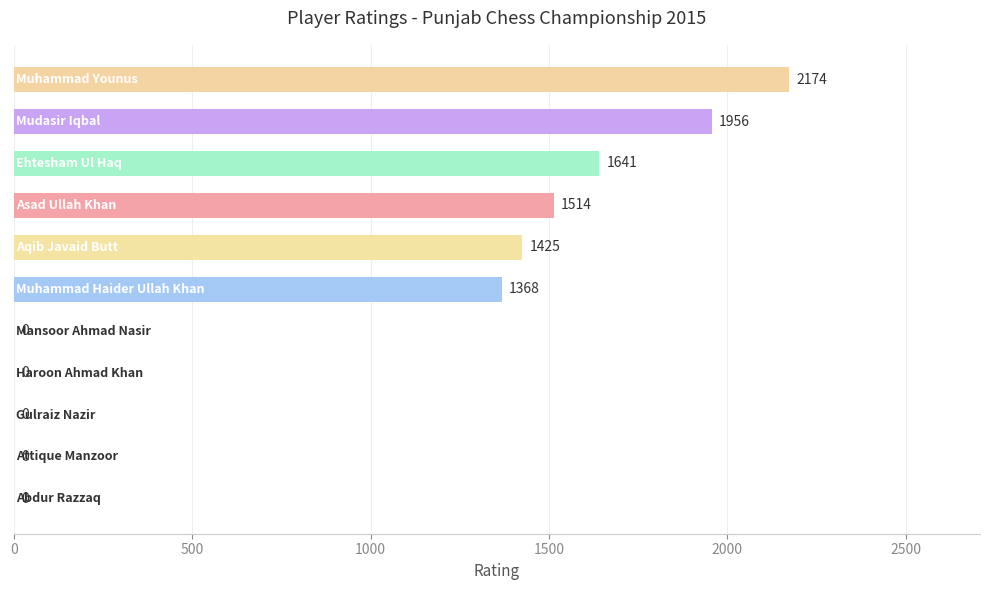

What is the greatest value displayed?

2174